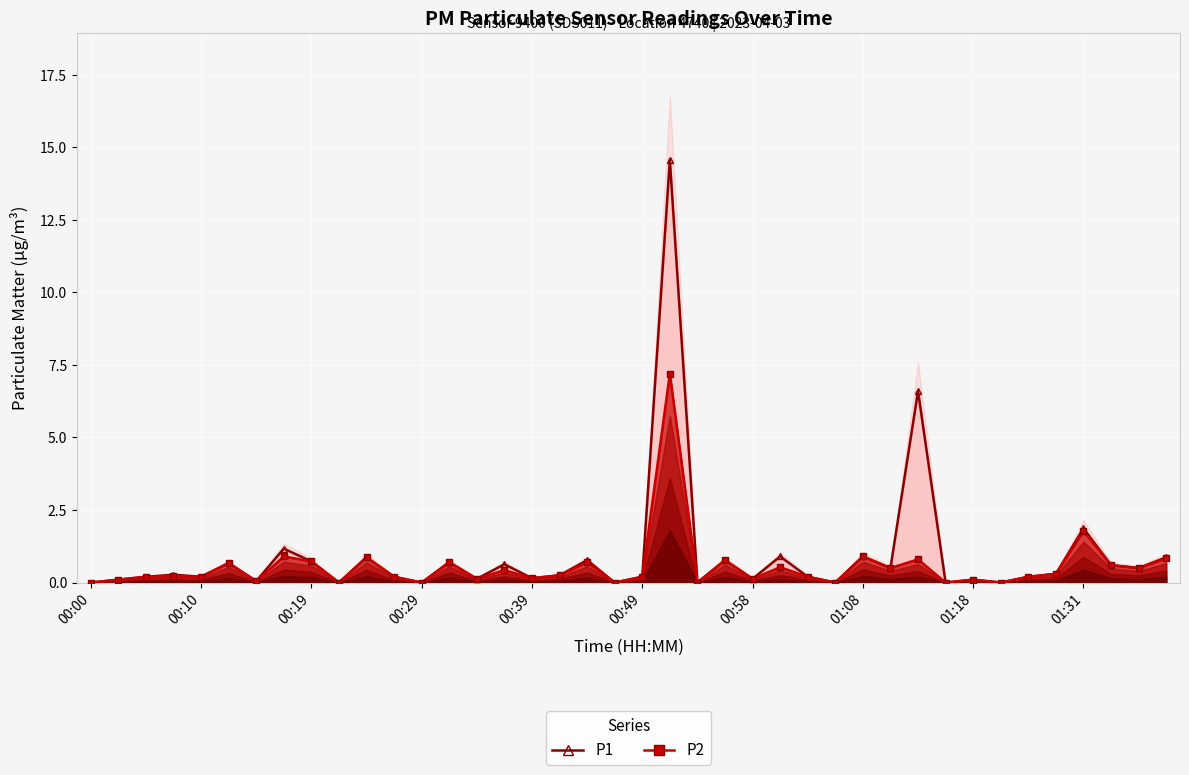

What is the sum of all P1 values?

36.3